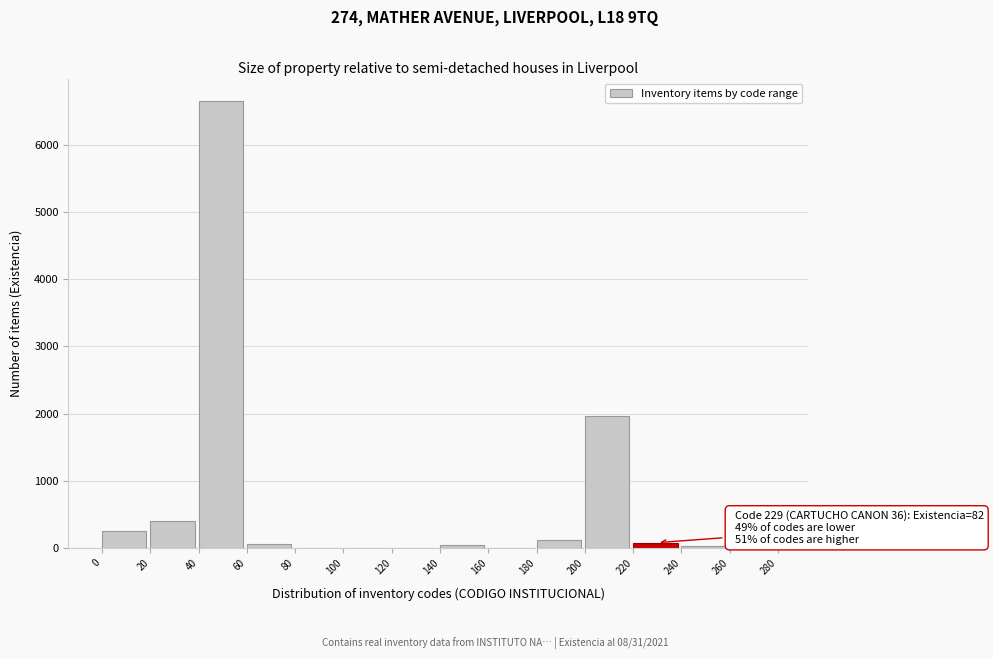

What is the maximum value shown in the chart?

6648